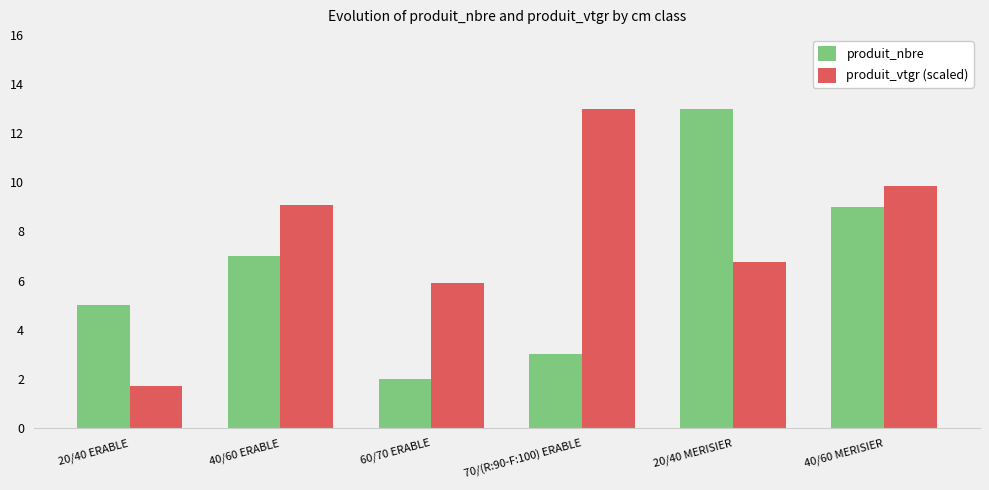

The value of produit_nbre at 70/(R:90-F:100) ERABLE is 3.0. True or false?

True